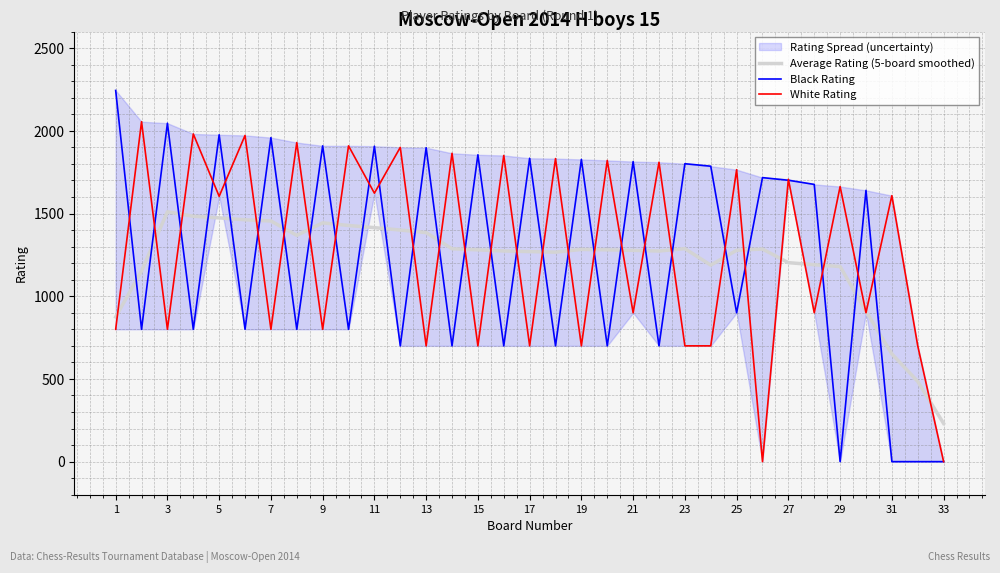

The value of Average Rating (5-board smoothed) at 23 is 339.6. True or false?

False